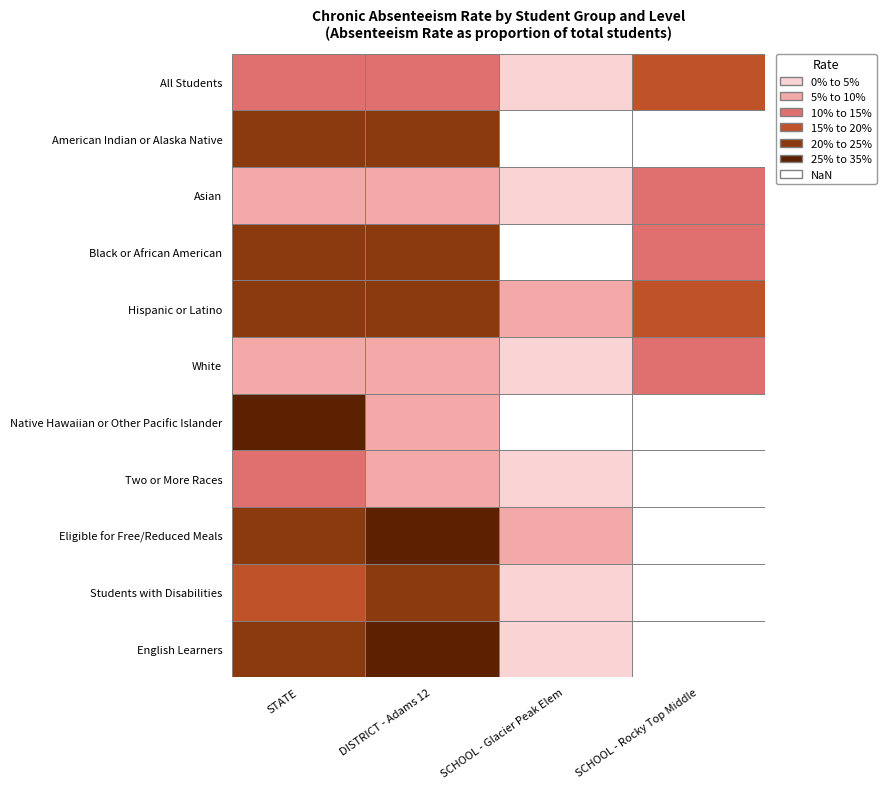

Reading left to right, transcribe all the data shown in this chart.

STATE: 0.1	0.2	0.1	0.2	0.2	0.1	0.3	0.1	0.2	0.2	0.2
DISTRICT - Adams 12: 0.1	0.2	0.1	0.2	0.2	0.1	0.1	0.1	0.3	0.2	0.3
SCHOOL - Glacier Peak Elem: 0.0	0.0	0.0	0.0	0.1	0.0	0.0	0.0	0.1	0.0	0.0
SCHOOL - Rocky Top Middle: 0.1	0.0	0.1	0.1	0.2	0.1	0.0	0.0	0.0	0.0	0.0